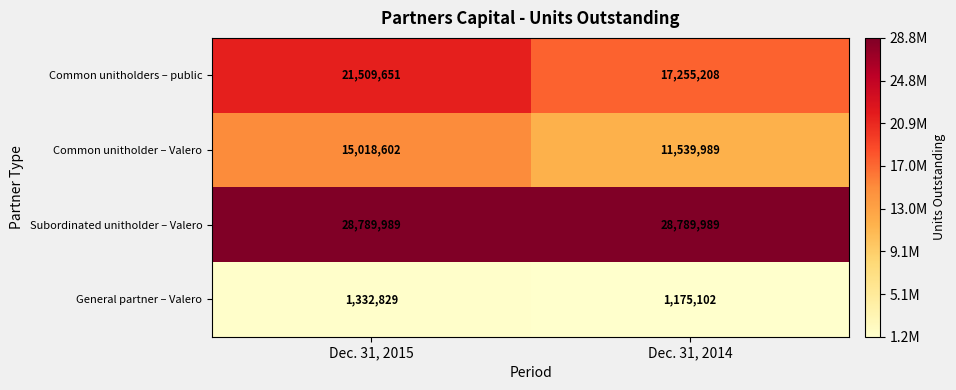

Which series has the largest total across all categories?

Subordinated unitholder – Valero